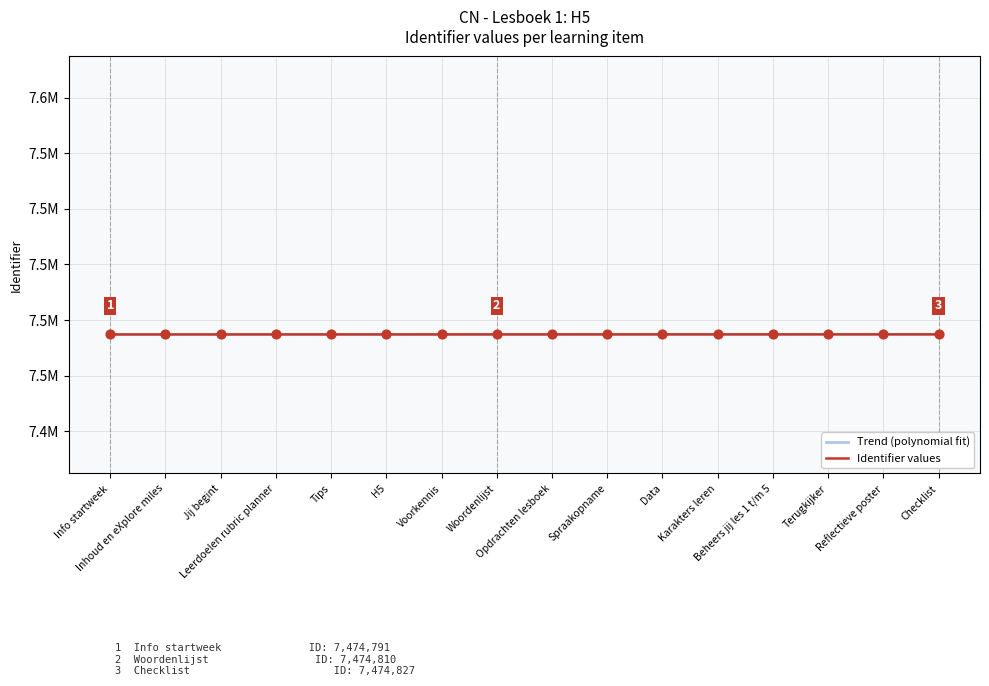

What is the change in value from Opdrachten lesboek to Beheers jij les 1 t/m 5?

+8